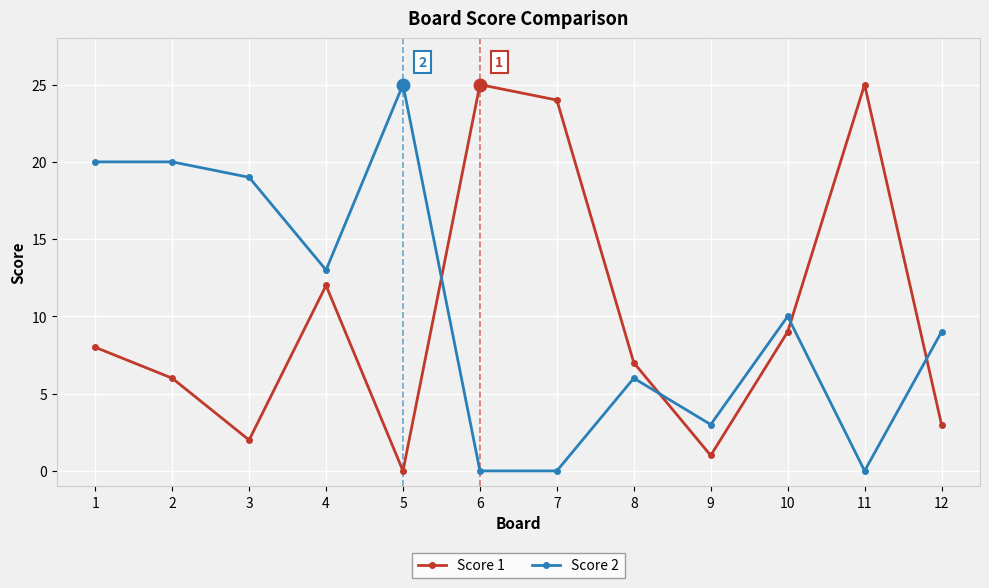

What is the average value of the Score 1 series?

10